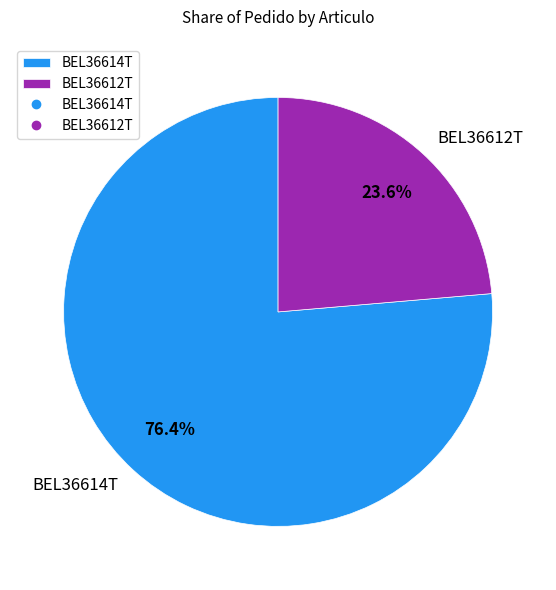

Which category has the biggest portion of the pie?

BEL36614T